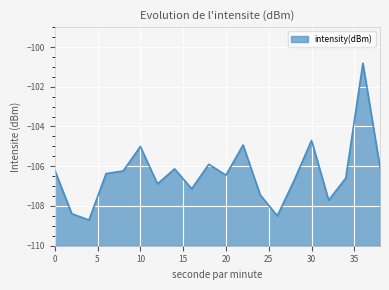

What is the difference between the maximum and minimum values?

7.9